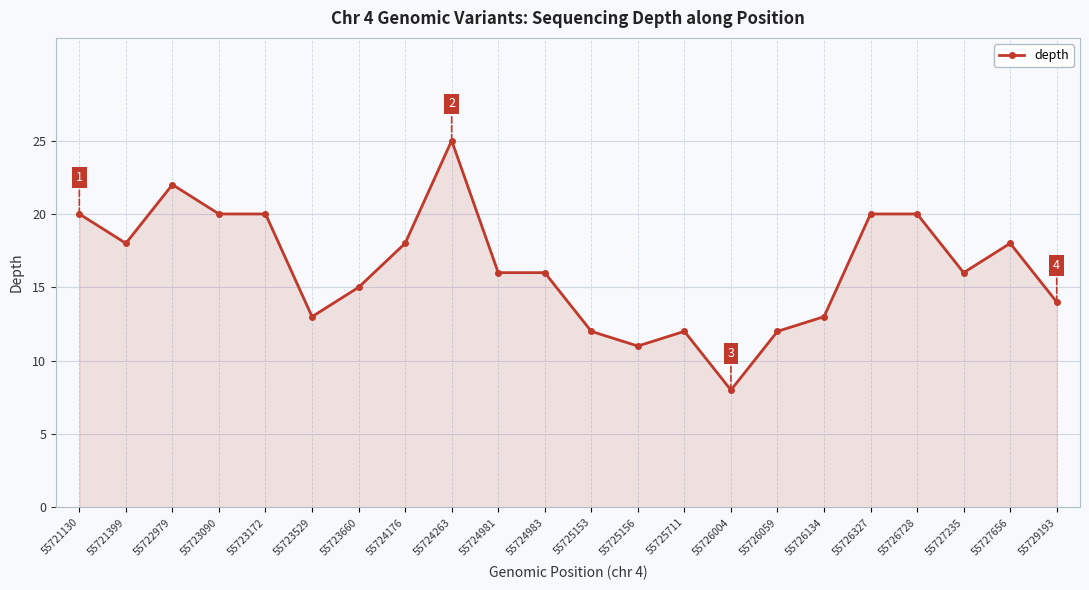

Approximately how many times larger is the value at 55725156 compared to 55727656?

0.6